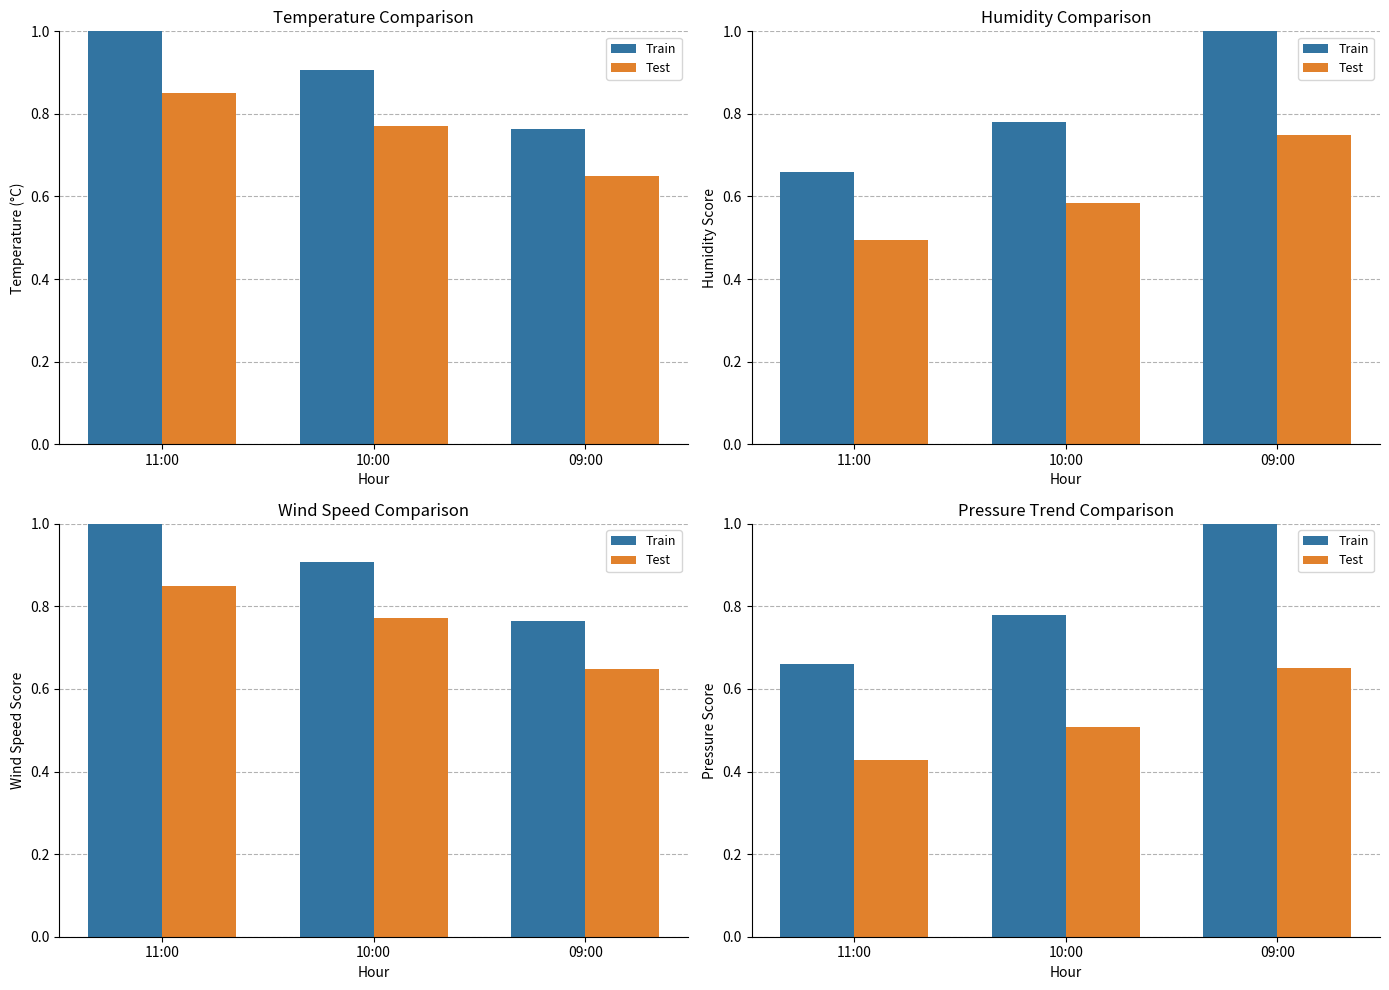

At which category does the chart reach its peak across all series?

09:00